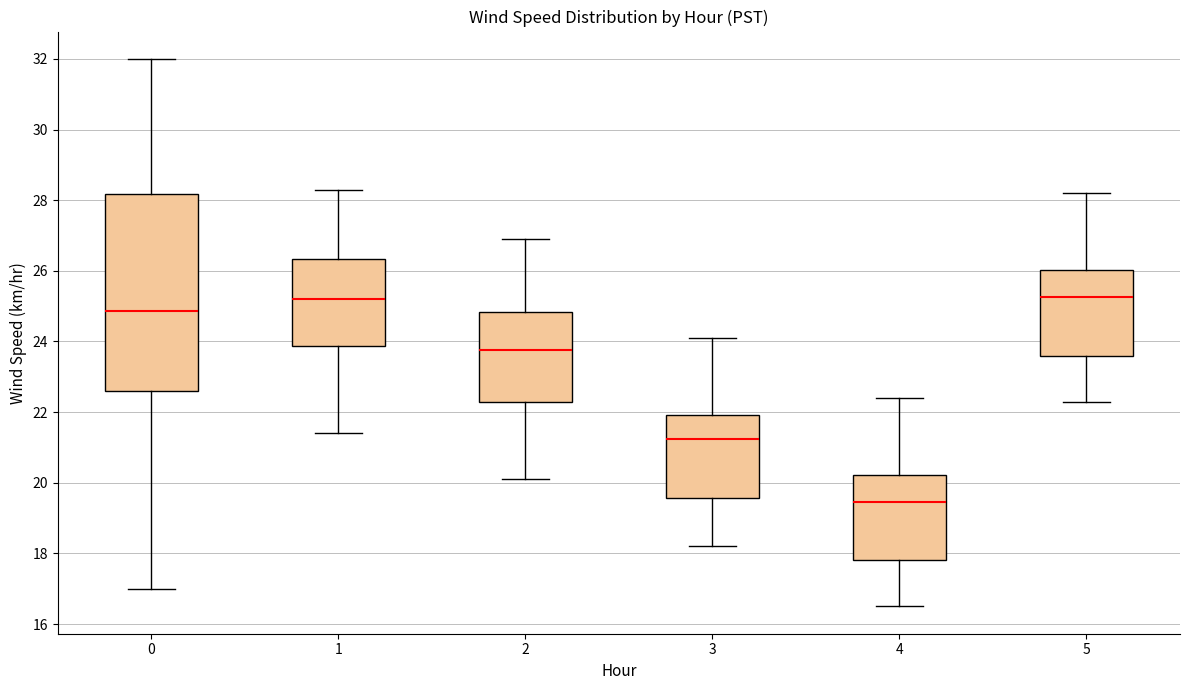

Comparing the boxes themselves (not the whiskers), which one is the tallest?

0